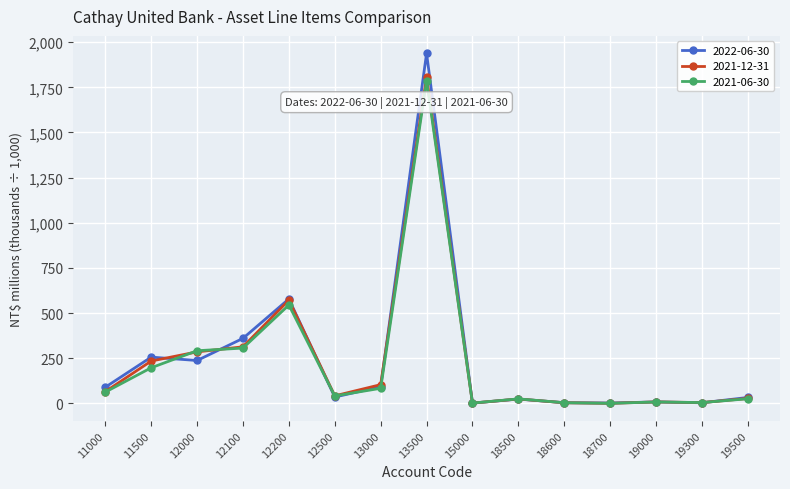

At which label does 2021-12-31 first exceed 42?

11000